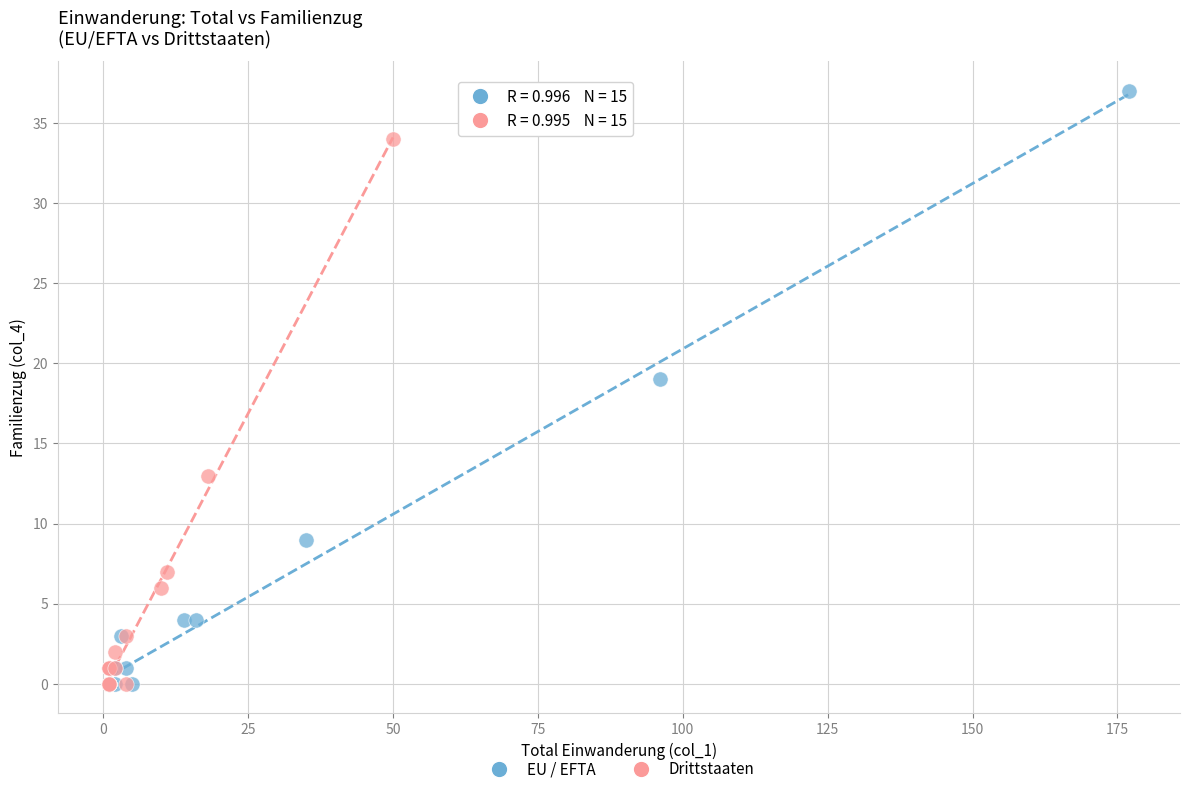

What are all the series names shown in the legend?

EU / EFTA, Drittstaaten